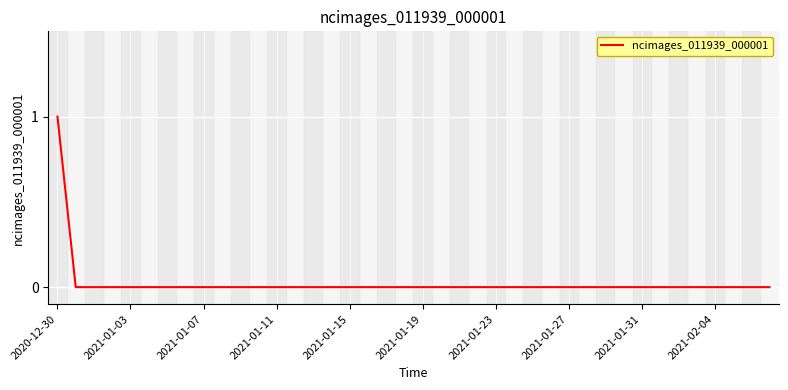

How many lines are shown in the chart?

1